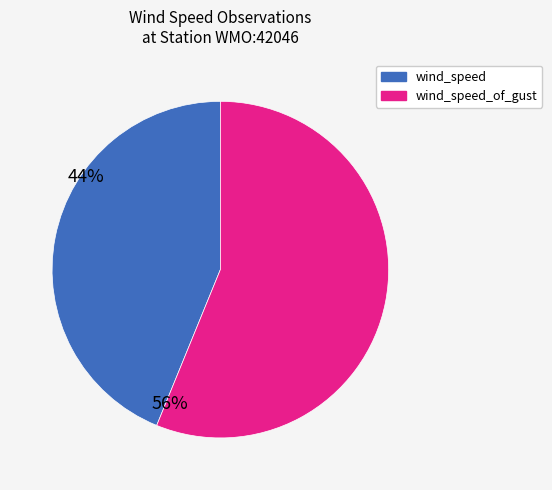

How many segments does this pie chart have?

2